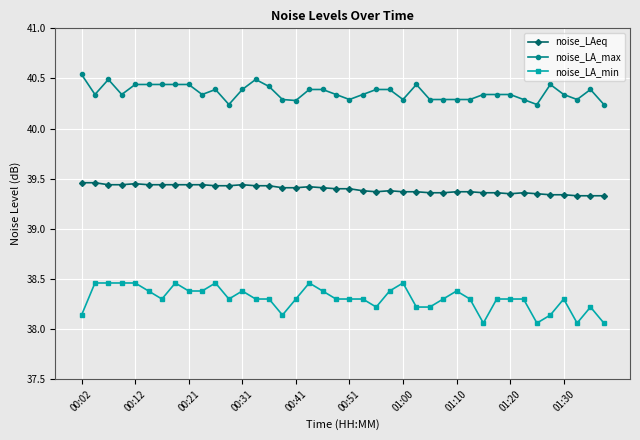

True or false: noise_LA_min has more than 0 points higher than both neighbors.

True